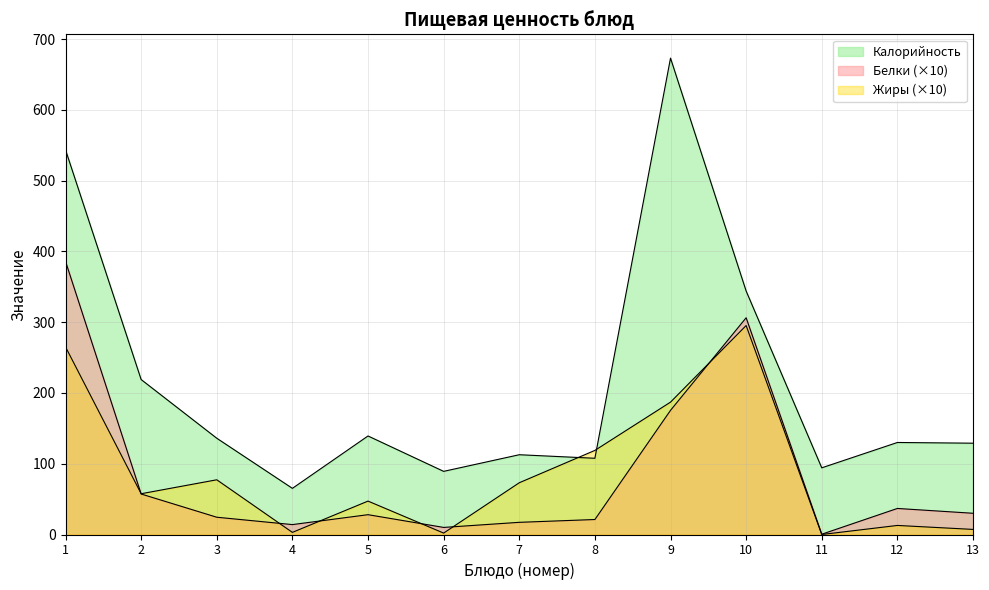

Reading left to right, extract all data points from this chart.

Калорийность: 543.4	218.9	136.0	65.2	139.2	89.2	112.7	107.7	673.0	344.0	94.2	130.0	129.0
Белки: 385.9	57.2	24.4	14.0	28.0	10.0	17.2	21.2	175.4	306.2	0.4	36.8	30.0
Жиры: 265.0	57.6	77.3	3.0	47.2	2.0	73.1	118.8	187.0	295.2	0.0	12.8	7.2